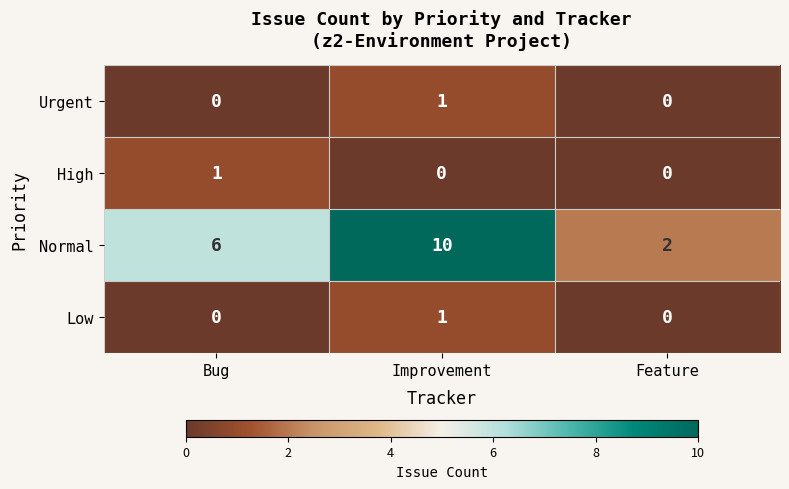

Reading left to right, list all the values displayed in this chart.

Urgent: 0	1	0
High: 1	0	0
Normal: 6	10	2
Low: 0	1	0